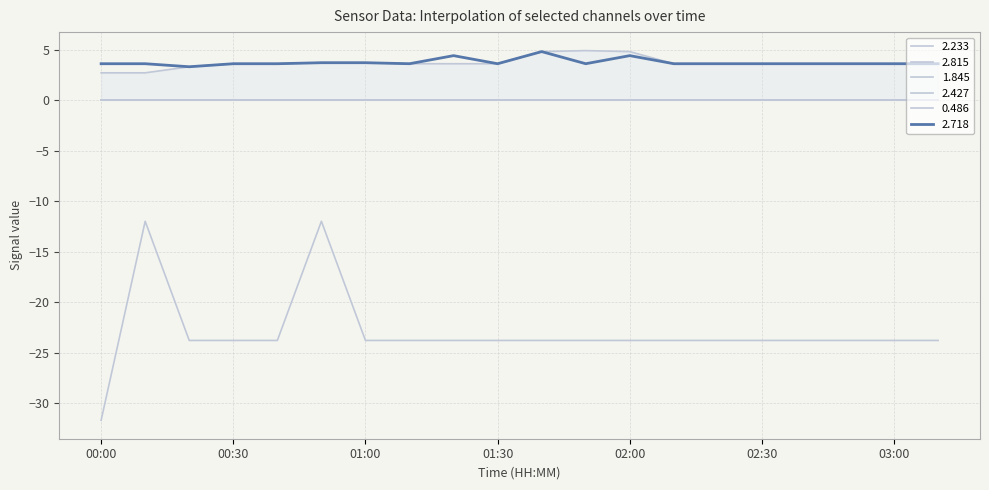

Where is 0.486 nearest to the value -21?

00:20